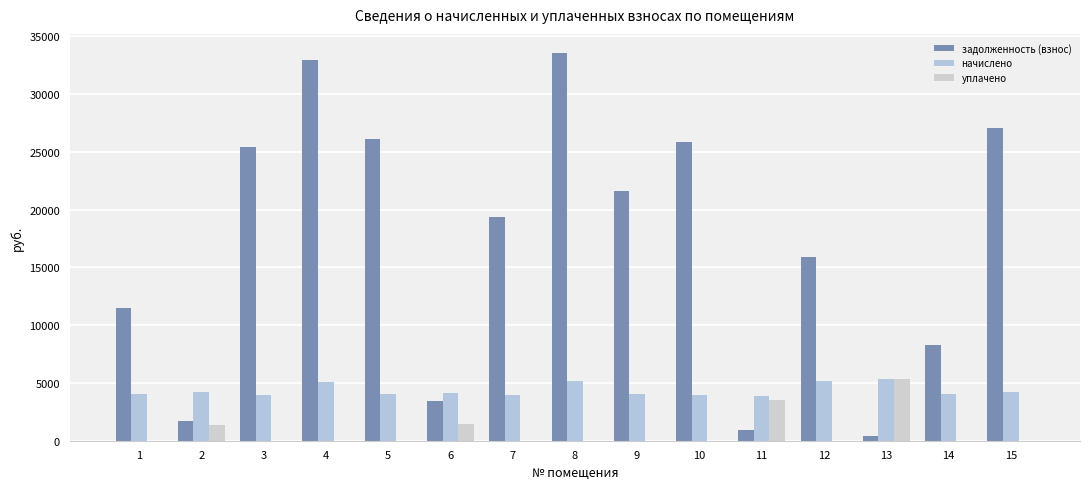

List the series in order of their peak value, lowest first.

уплачено, начислено, задолженность (взнос)